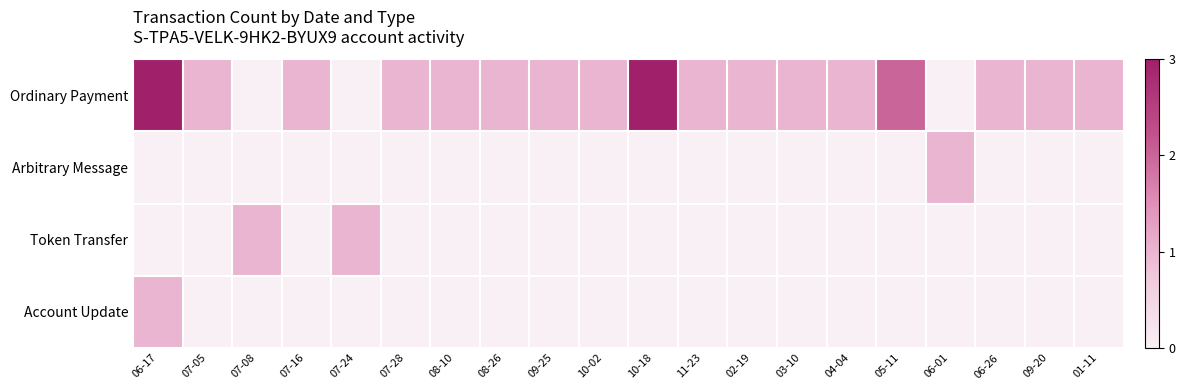

Which has a higher value, 11-23 or 02-19?

11-23